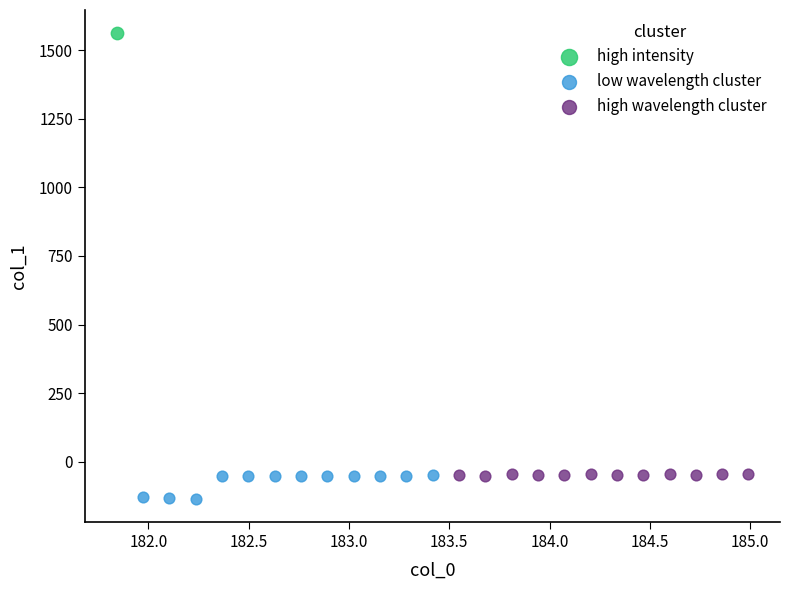

What are all the series names shown in the legend?

high intensity, low wavelength cluster, high wavelength cluster